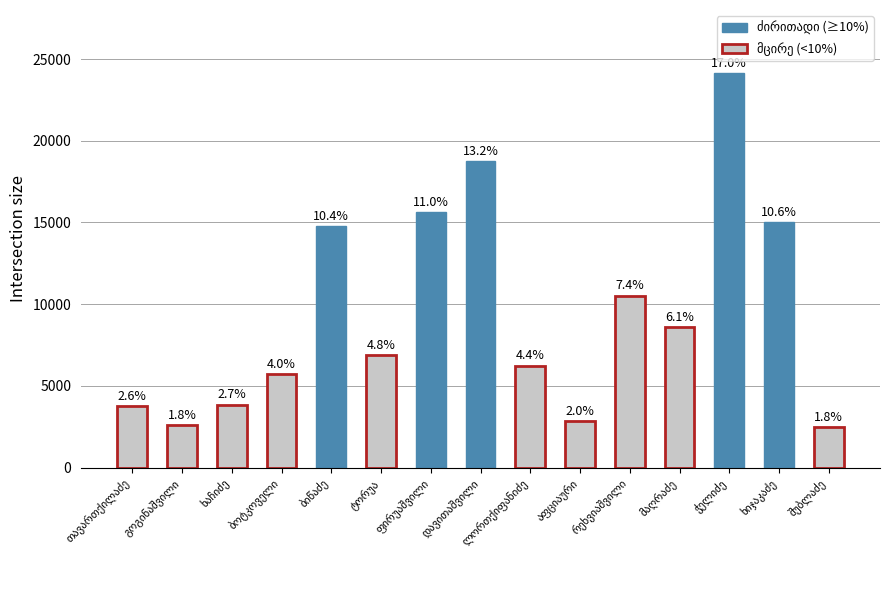

Are the bars horizontal?

No